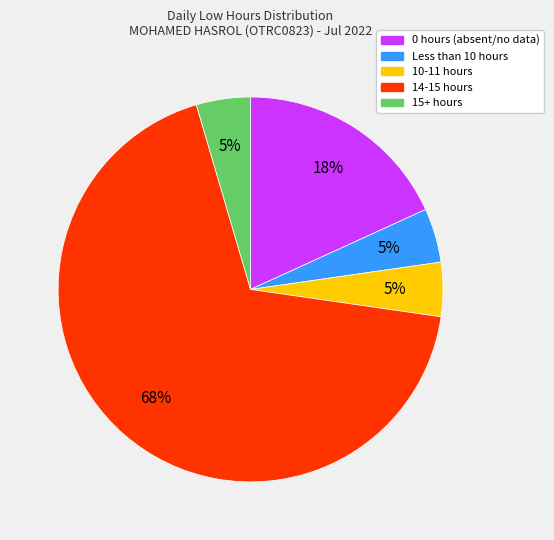

Does any single category account for the majority?

Yes